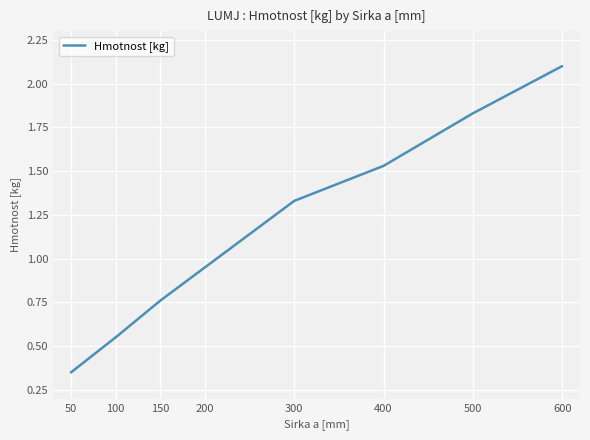

True or false: there are more than 2 points higher than both neighbors.

False